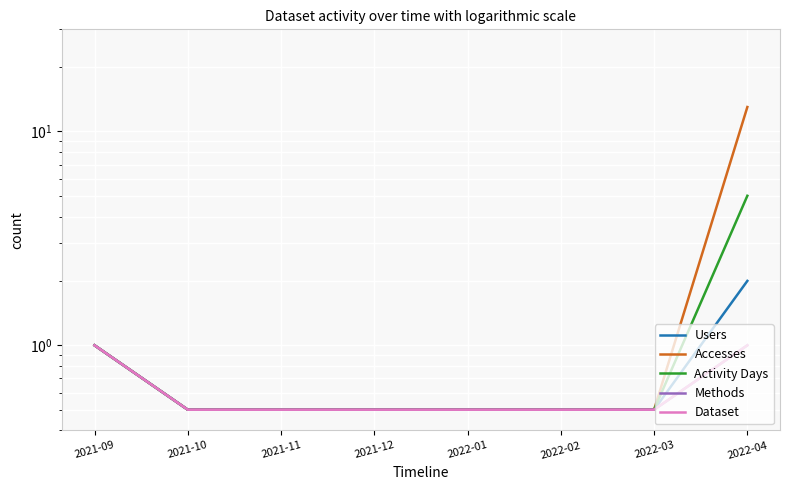

Which series changed the most between 2022-01 and 2022-04?

Accesses